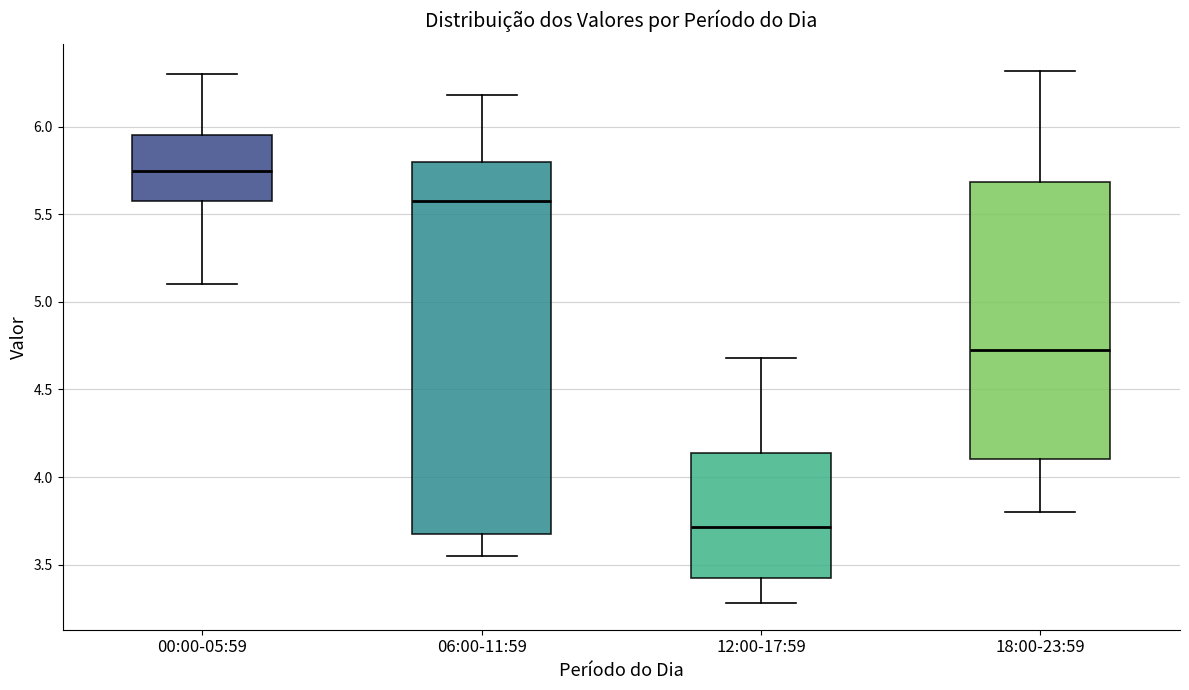

Comparing the boxes themselves (not the whiskers), which one is the tallest?

06:00-11:59